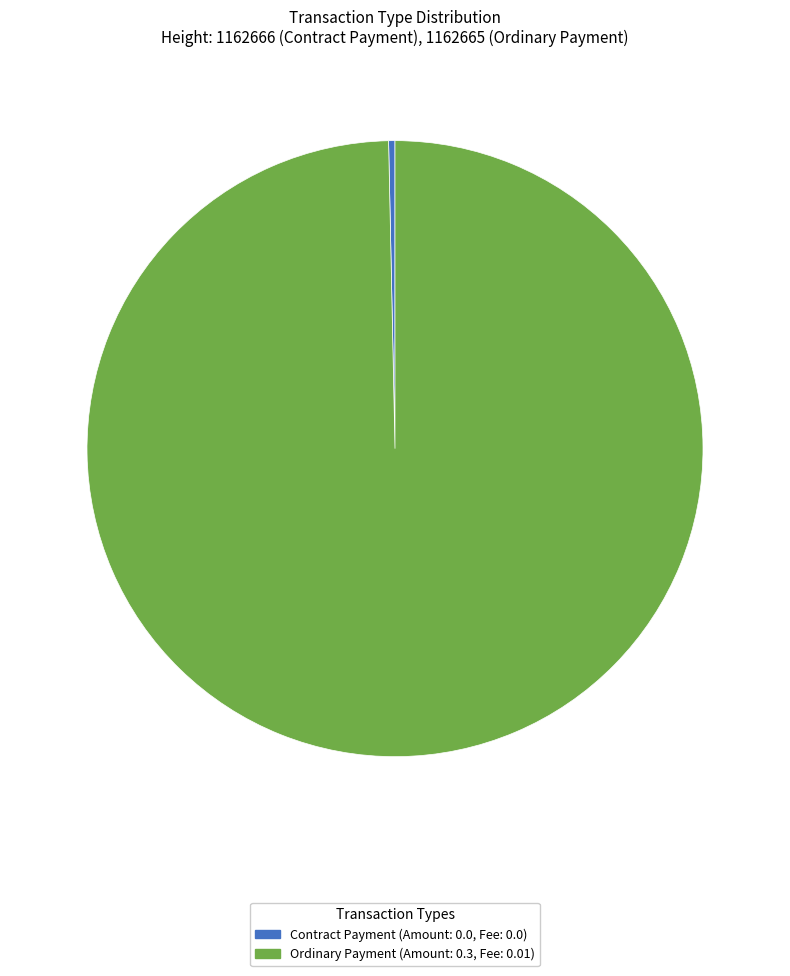

The Contract Payment slice represents 13% of the pie. True or false?

False